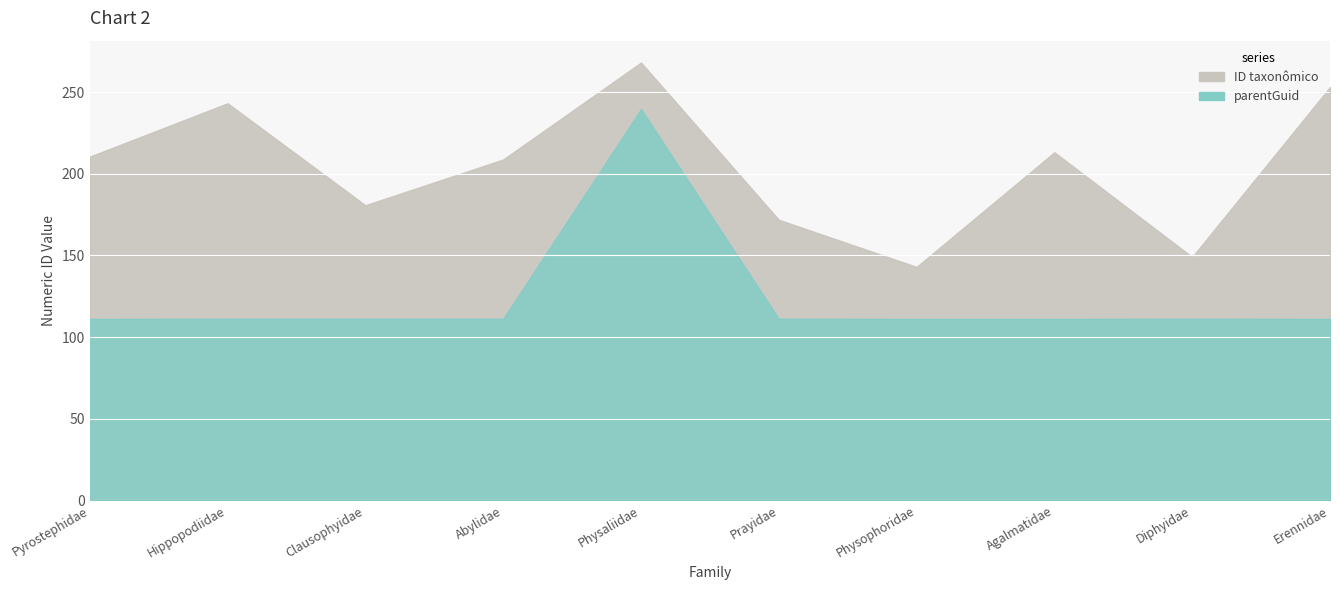

True or false: ID taxonômico and parentGuid intersect in this chart.

False